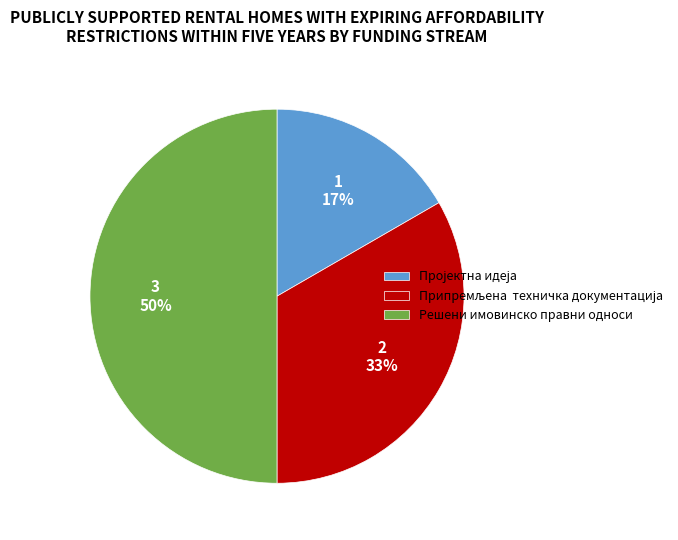

Which slice is the largest?

Решени имовинско правни односи